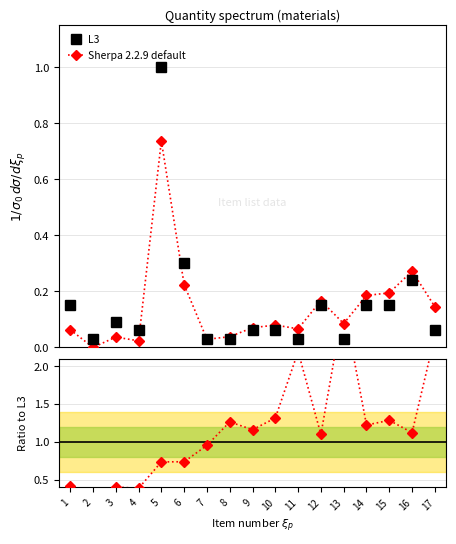

True or false: Sherpa 2.2.9 default and Ratio to L3 intersect in this chart.

False